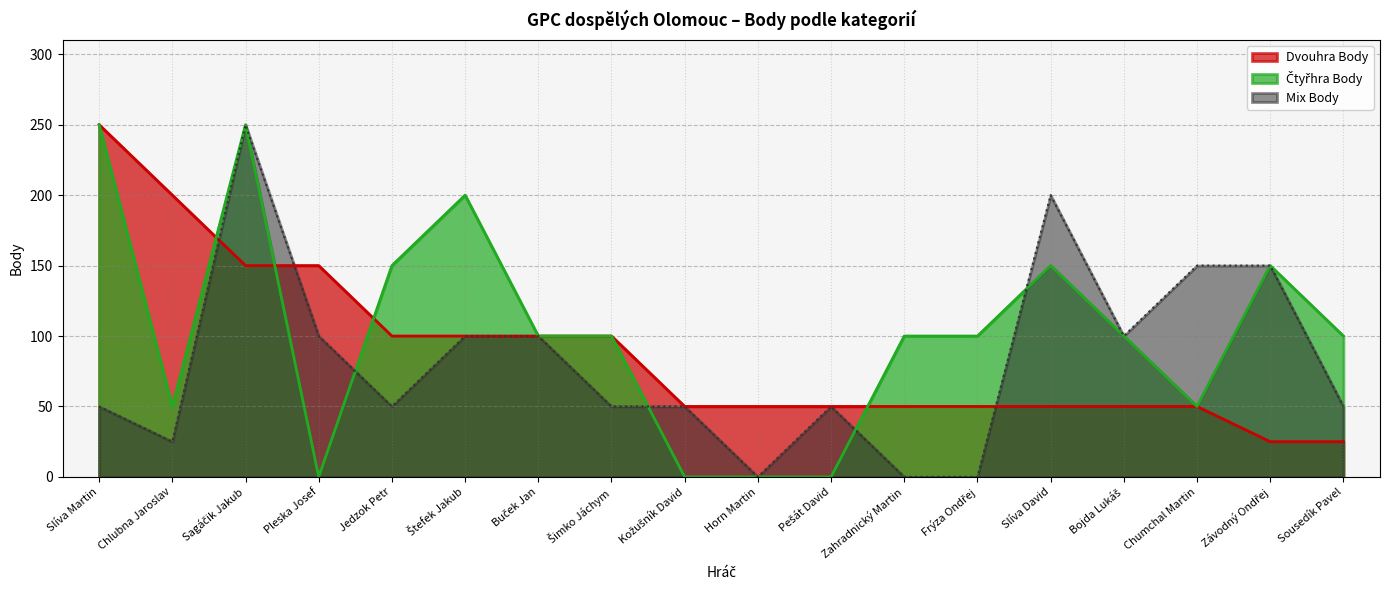

Where is Dvouhra Body nearest to the value 137?

Sagáčik Jakub